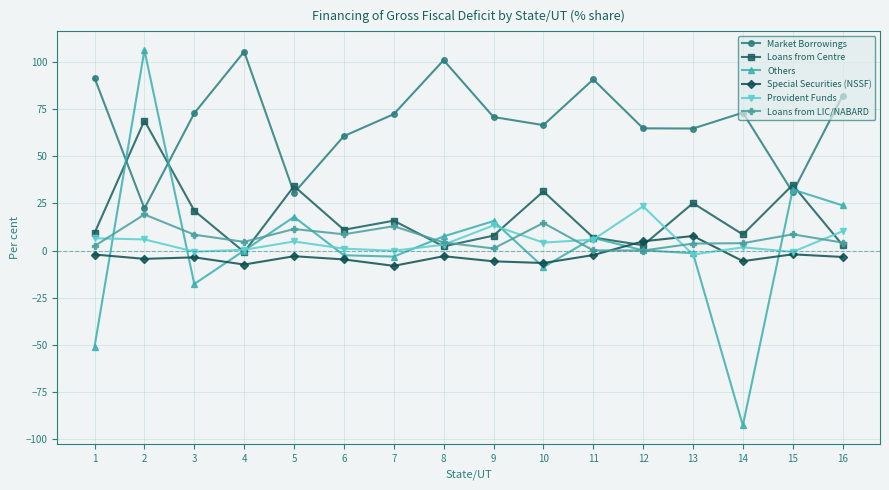

What is the difference between the second highest and second lowest values in the Provident Funds series?

14.0